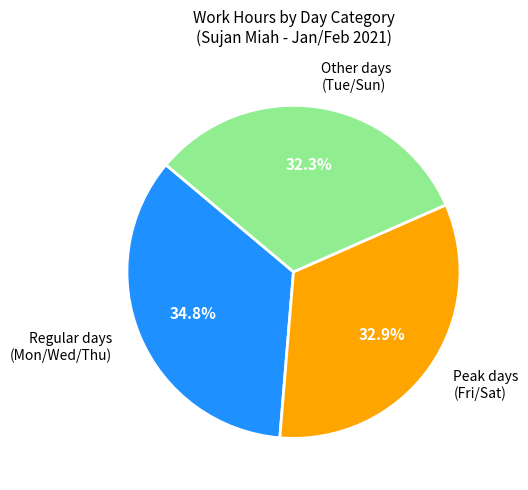

Which category has the smallest portion of the pie?

Other days (Tue/Sun)